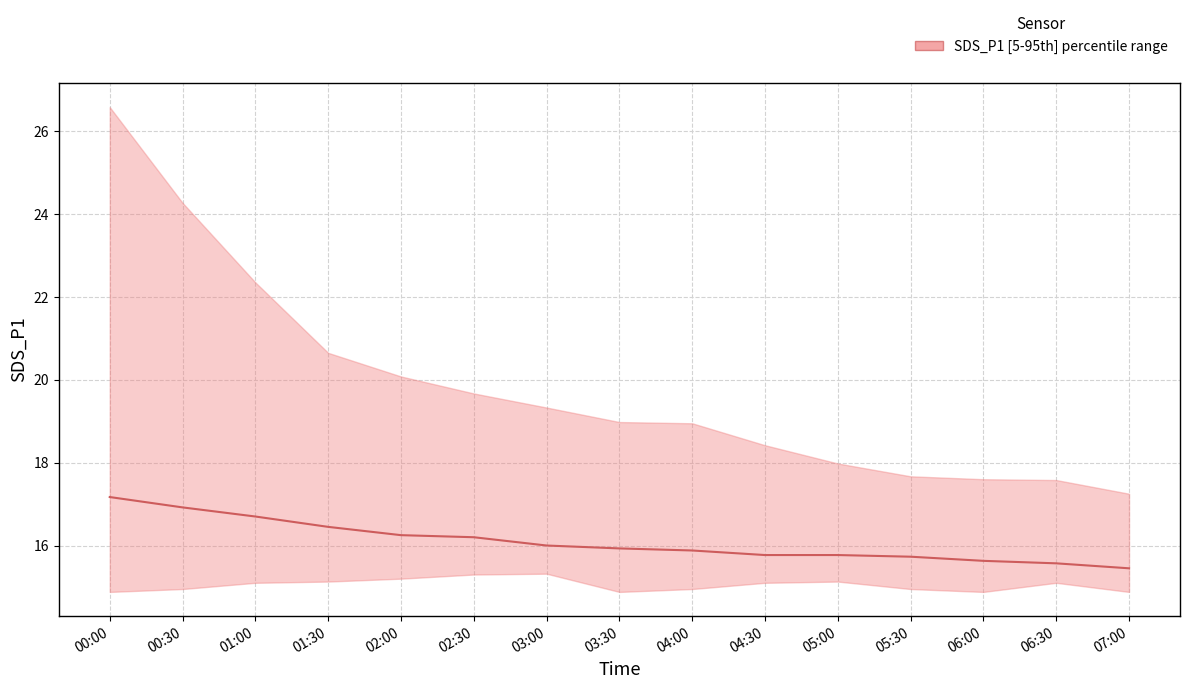

What position from the left is 02:30?

6